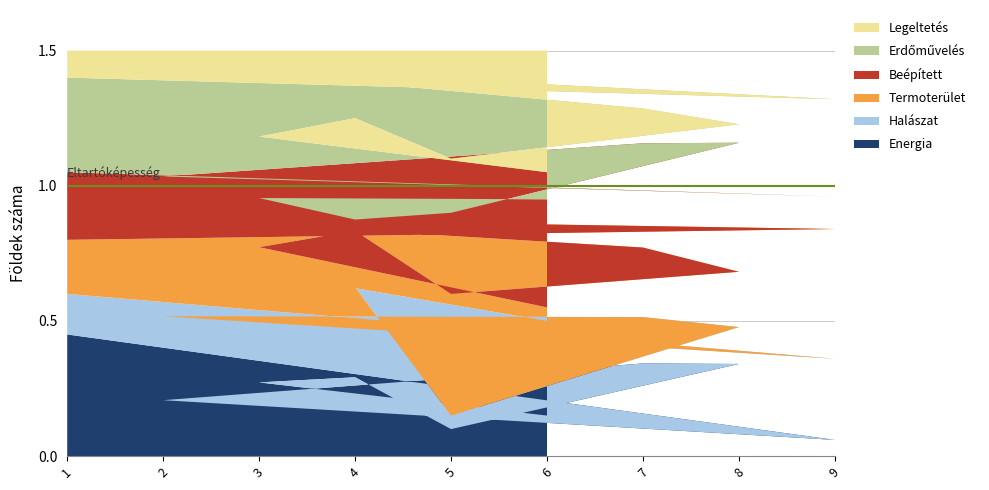

What is the total value across all series at 8?

1.5